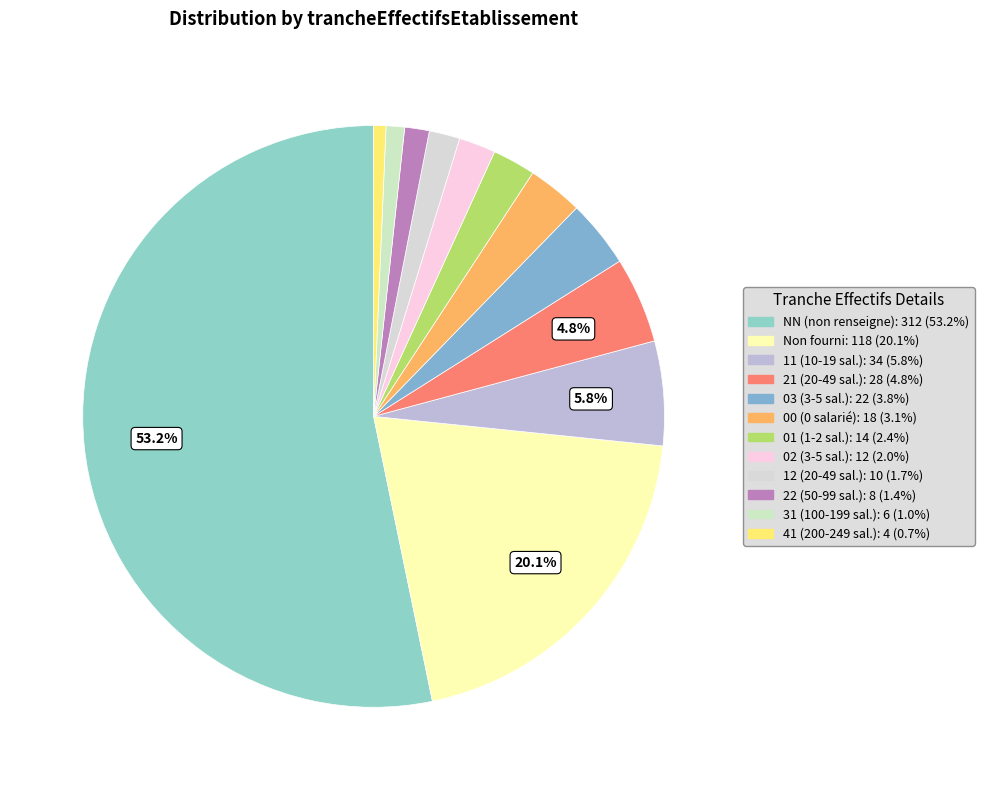

Count the number of slices in the pie.

12